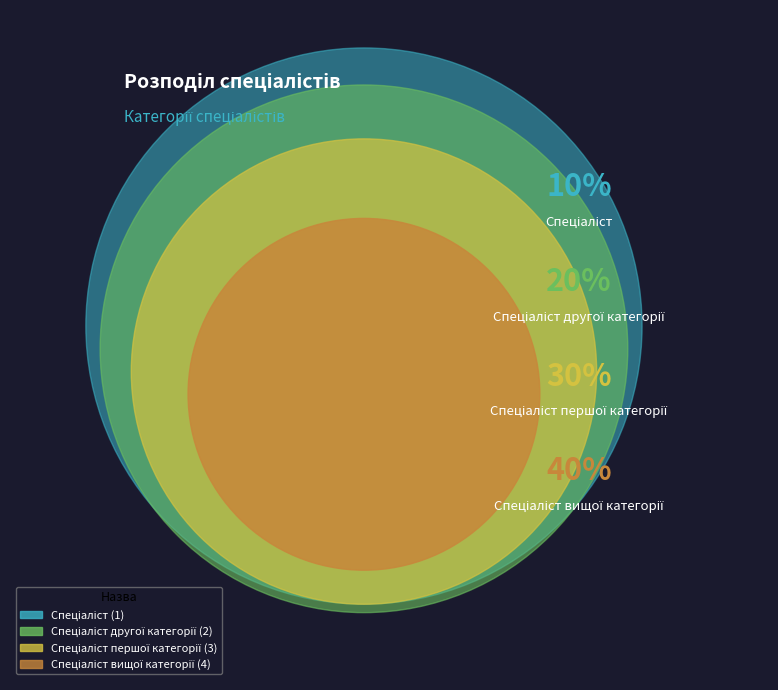

To the nearest percent, what percentage of the pie is Спеціаліст першої категорії?

30%